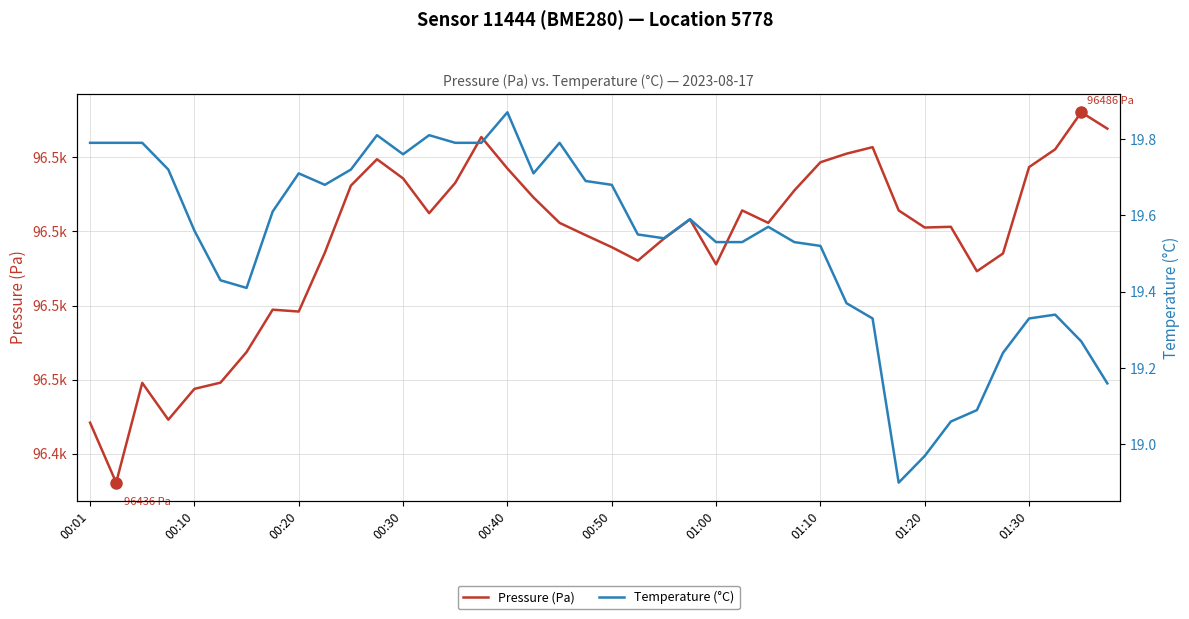

Between 01:20 and 35, which series saw the biggest shift?

Pressure (Pa)